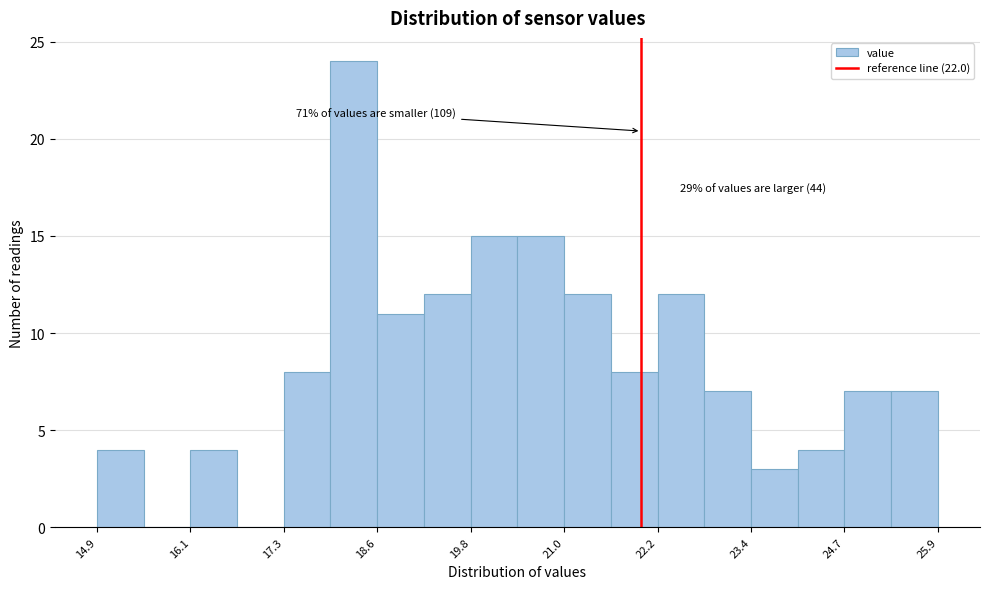

Around what value on the x-axis is the tallest bar? Give the approximate position of its centre, as read against the axis.

18.2